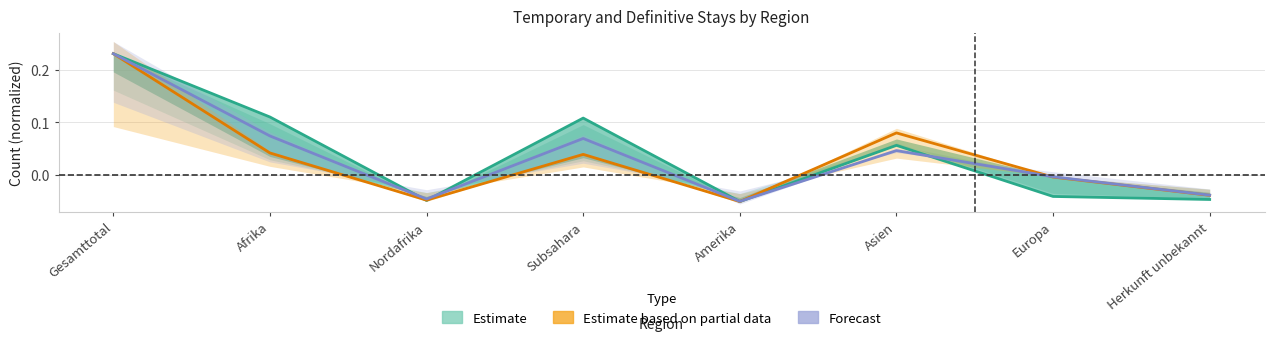

What is the total value across all series at Asien?

0.2